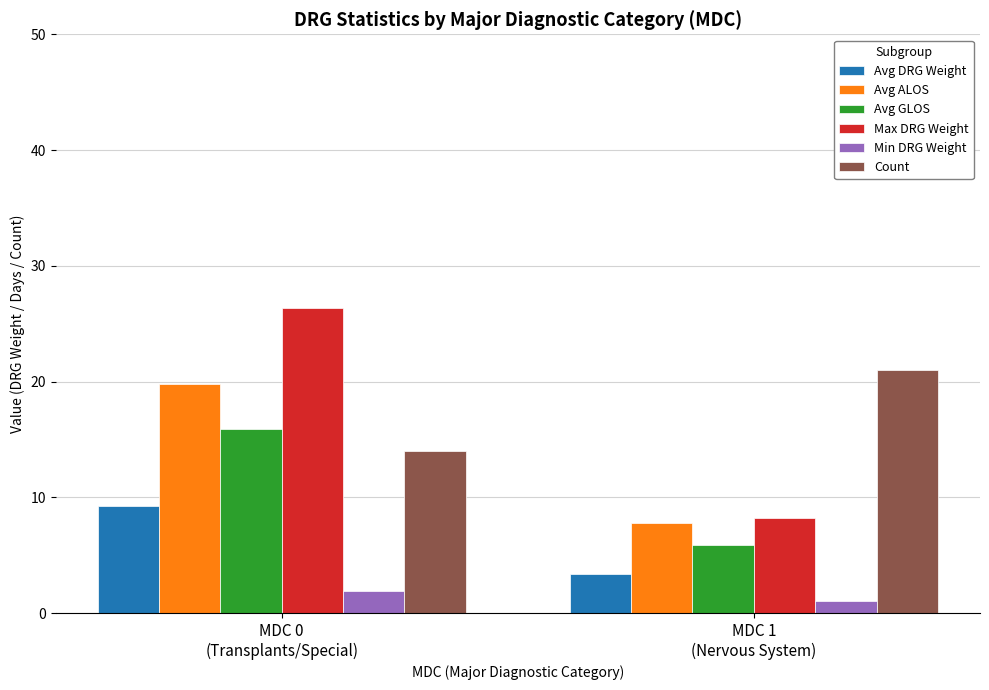

Rank the series by their maximum value, from lowest to highest.

Min DRG Weight, Avg DRG Weight, Avg GLOS, Avg ALOS, Count, Max DRG Weight